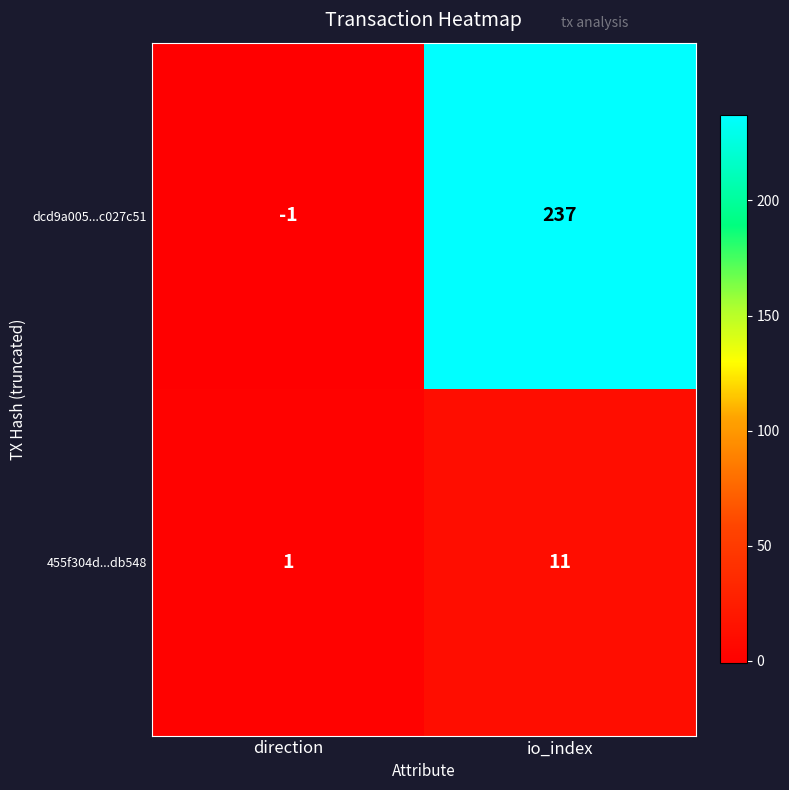

Is it true that dcd9a005...c027c51 equals 237 at io_index?

True